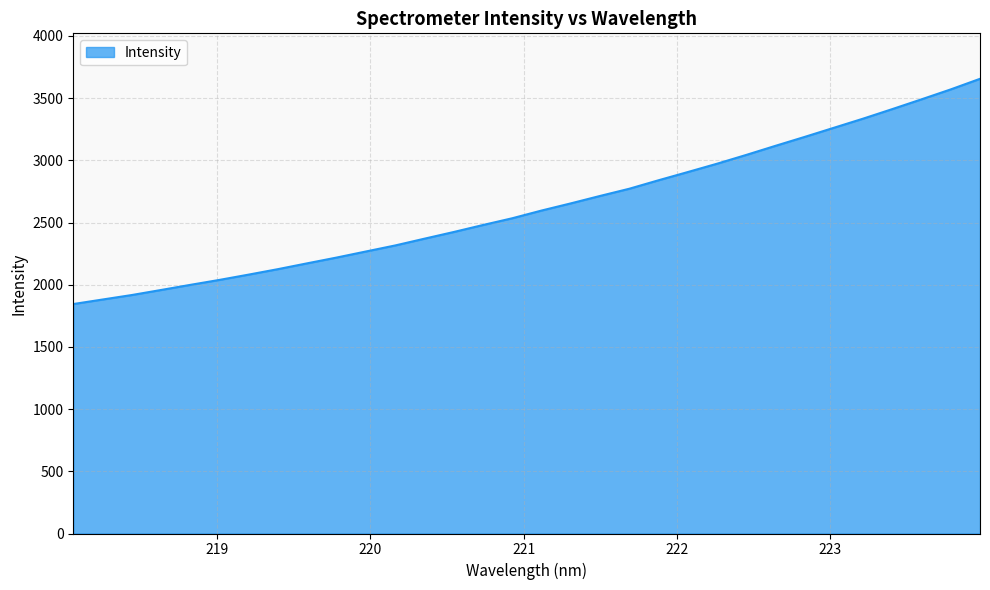

What is the difference between the maximum and minimum values?

1810.8